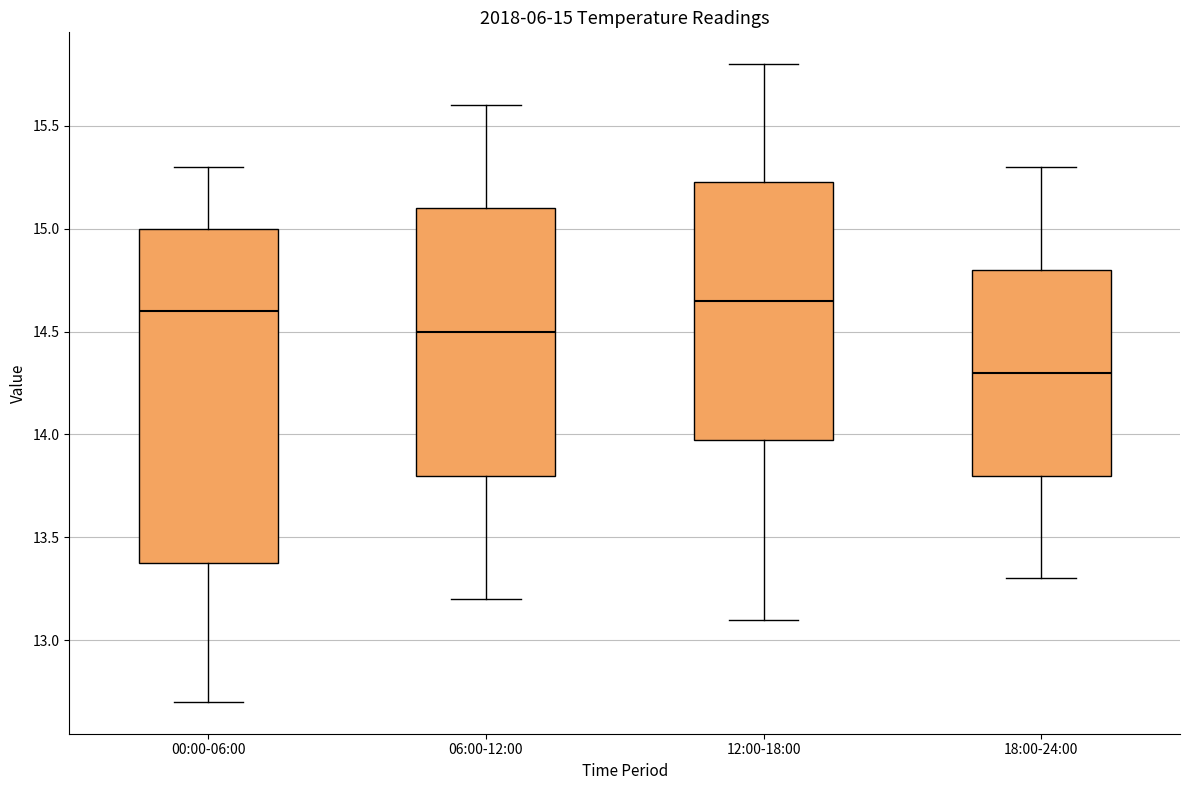

Which box is the tallest, from its lower edge to its upper edge?

00:00-06:00